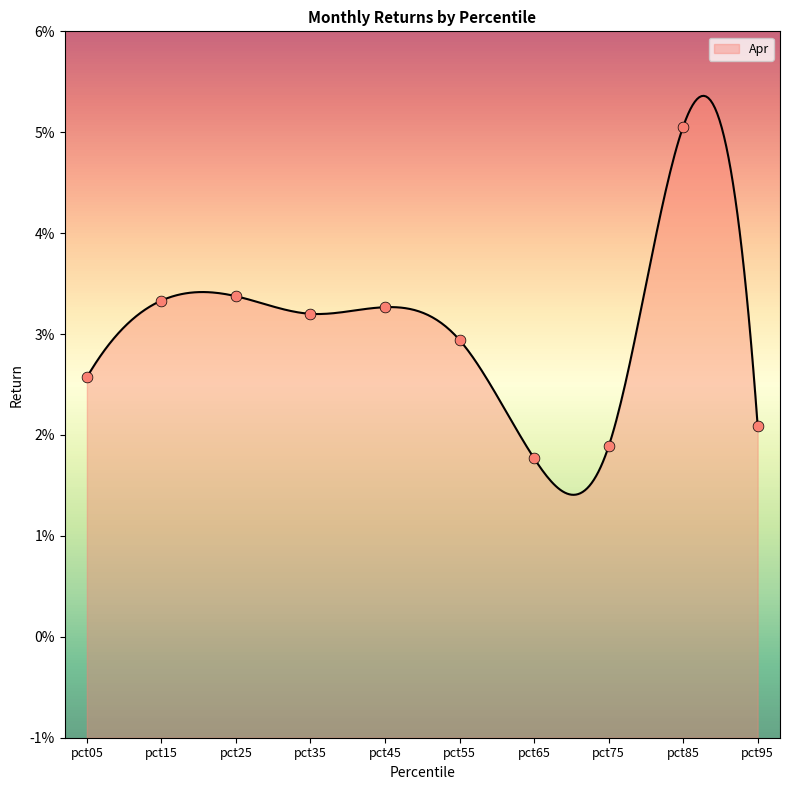

Which has a higher value, pct15 or pct55?

pct15